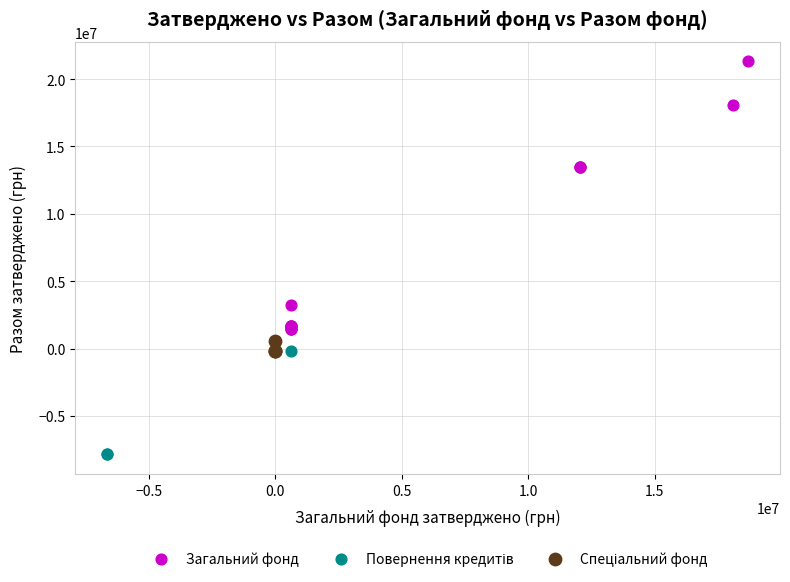

Which series has the widest spread of Y values?

Загальний фонд